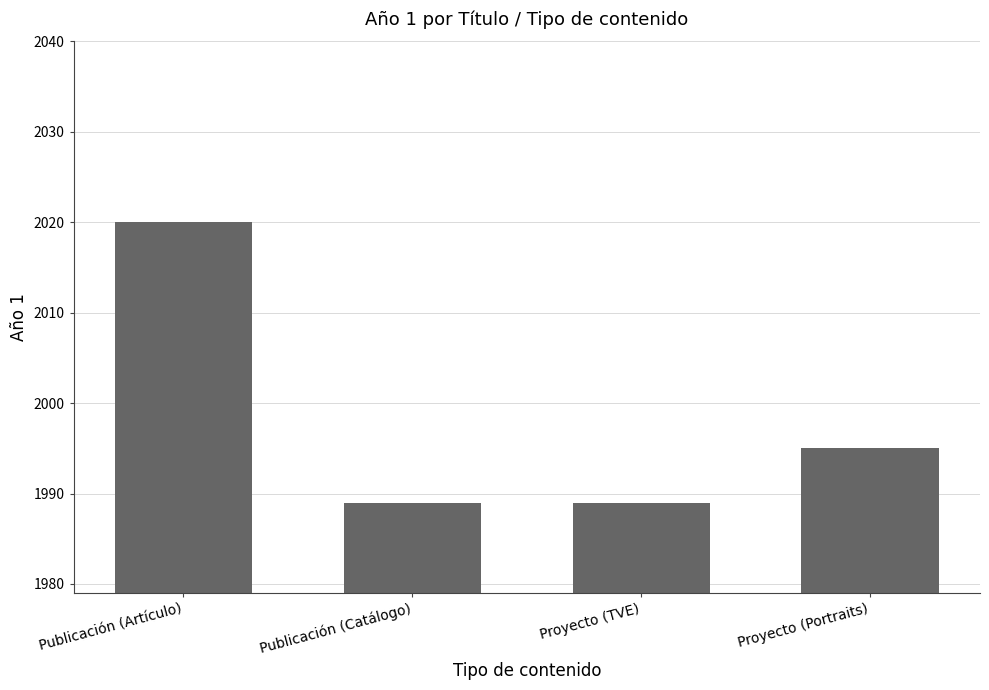

At which label is the value closest to 2004?

Proyecto (Portraits)